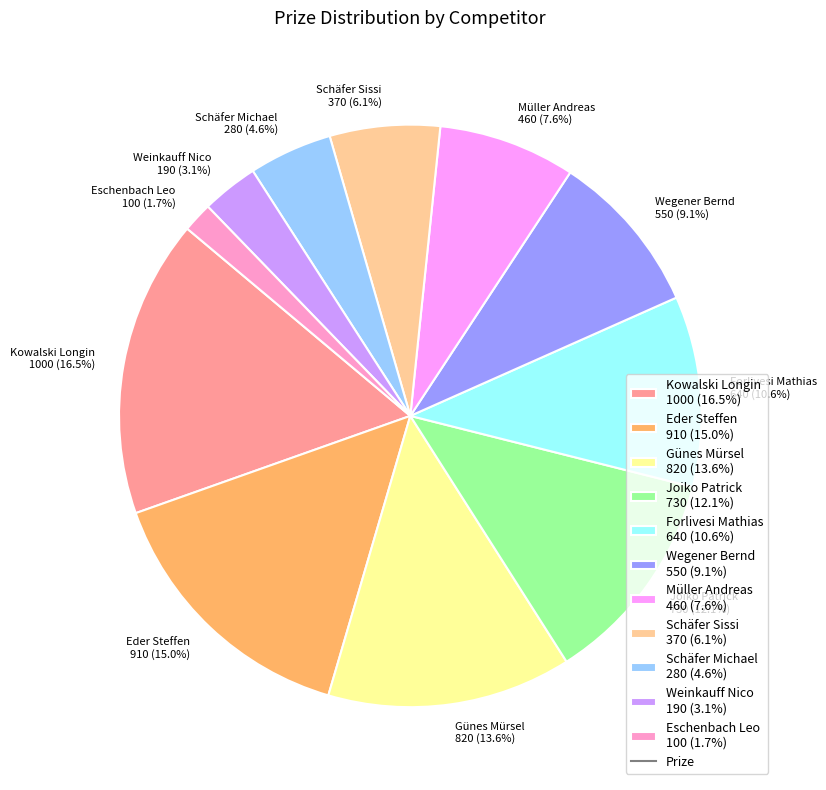

What is the total percentage of Schäfer Sissi and Joiko Patrick?

18.2%